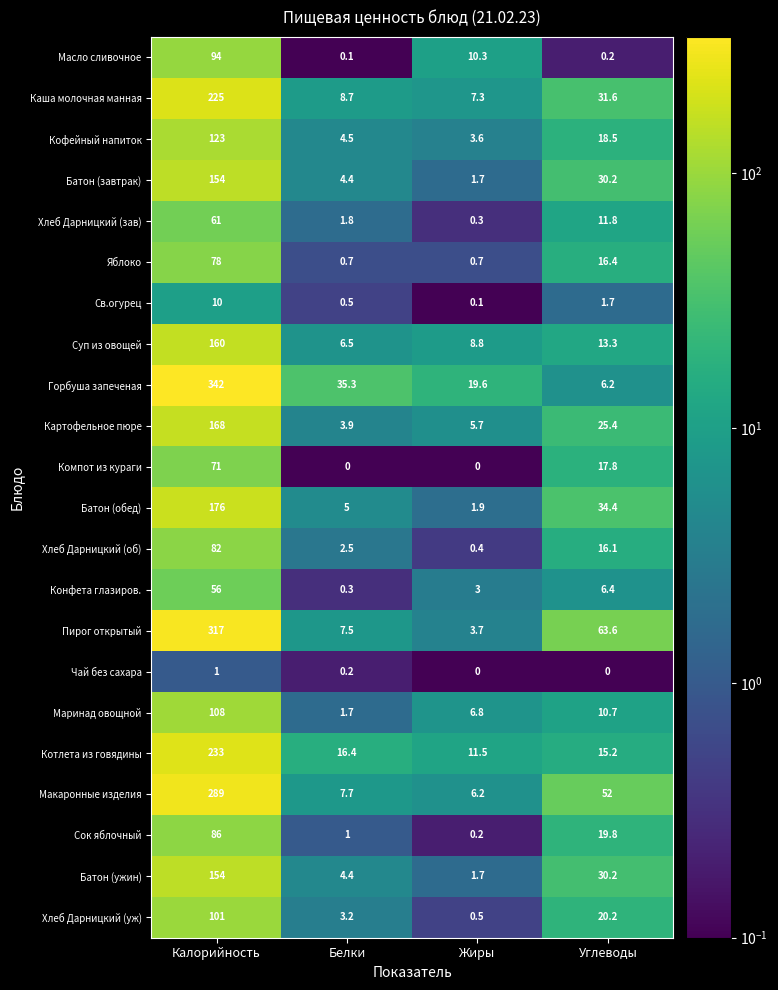

What is the difference between the maximum and minimum values in the Пирог открытый series?

313.3